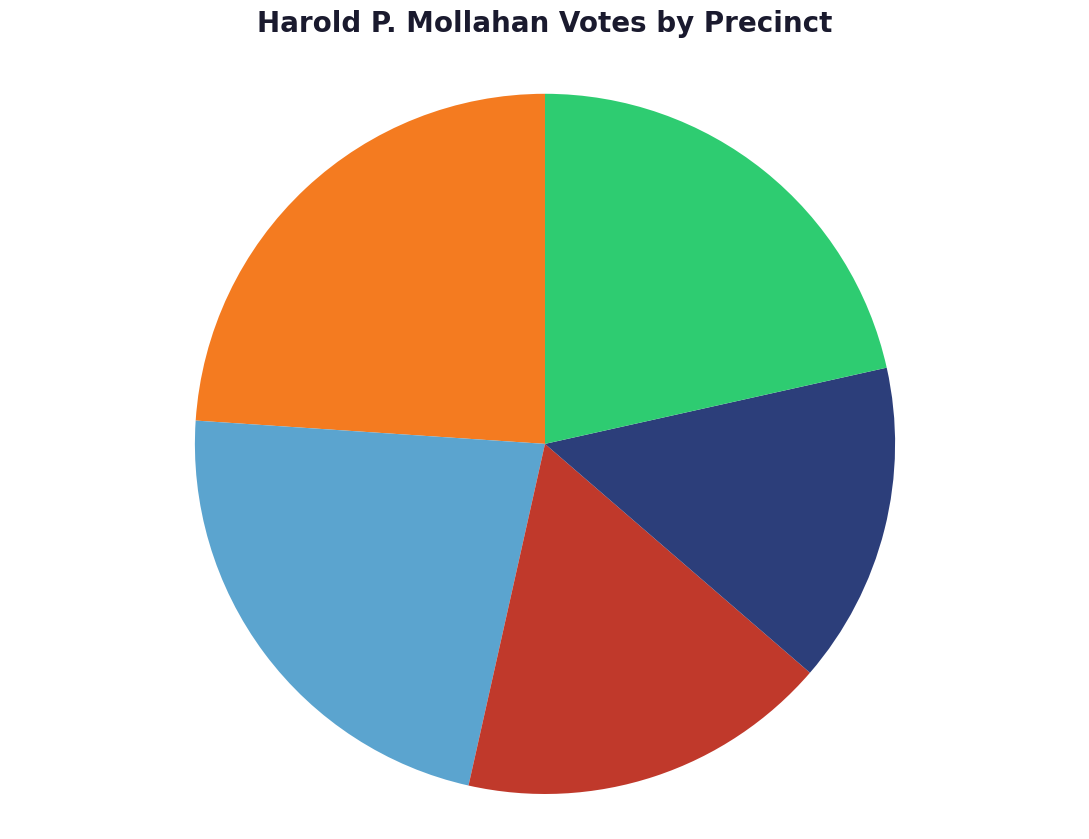

To the nearest percent, what is the average slice percentage?

20%